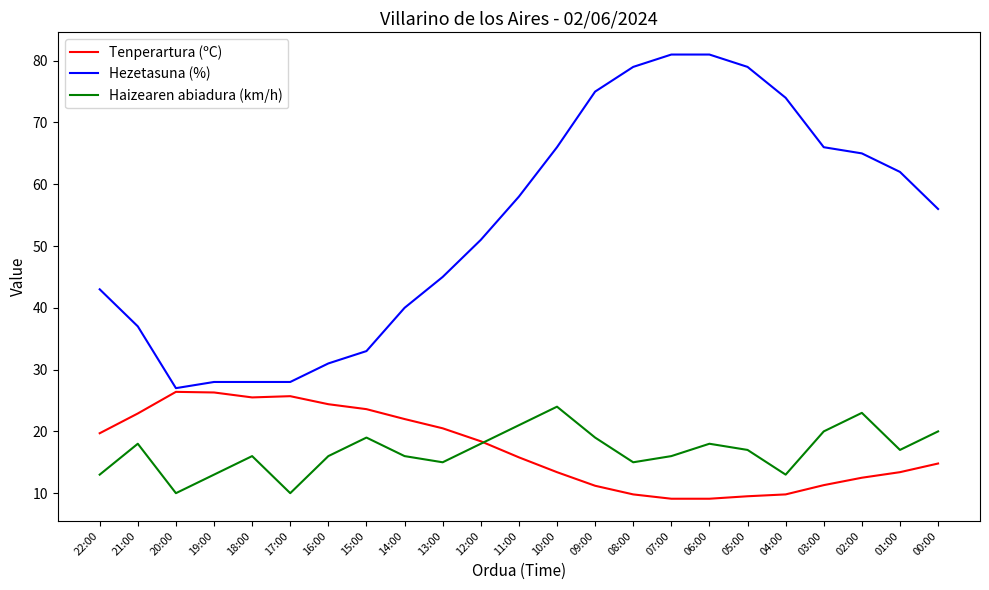

Which series has the largest total across all categories?

Hezetasuna (%)